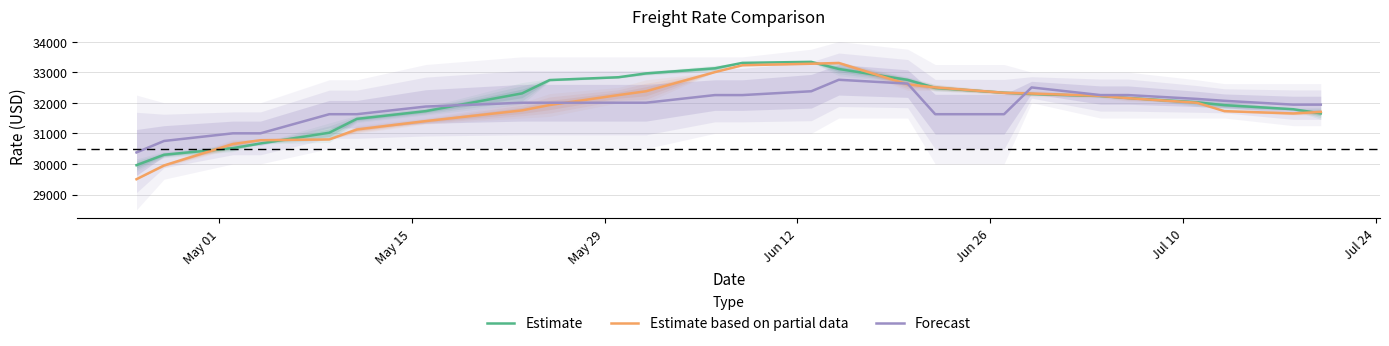

What is the maximum value for Forecast?

32750.0